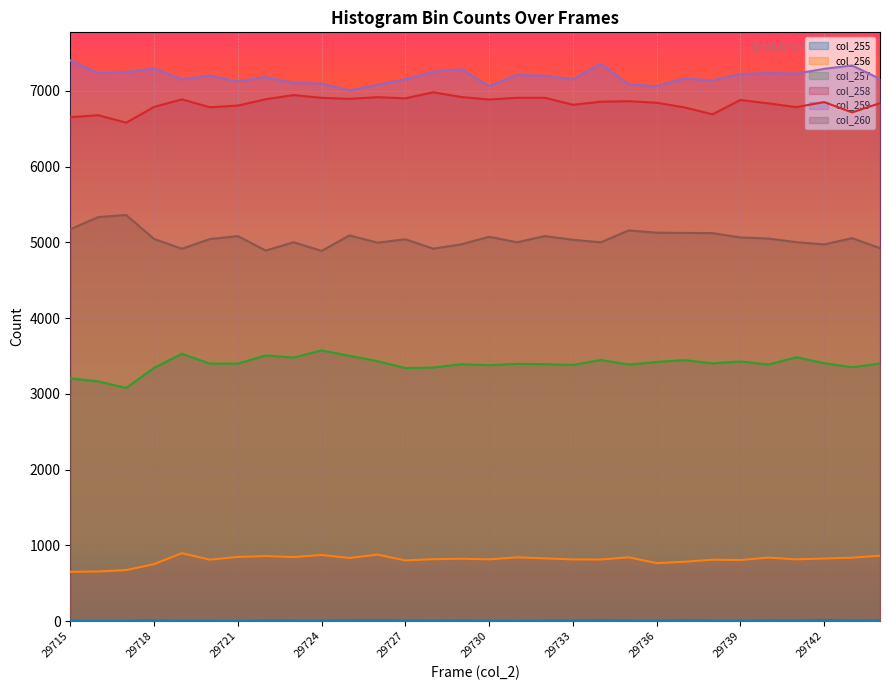

How many values in the col_256 series are below 823?

15